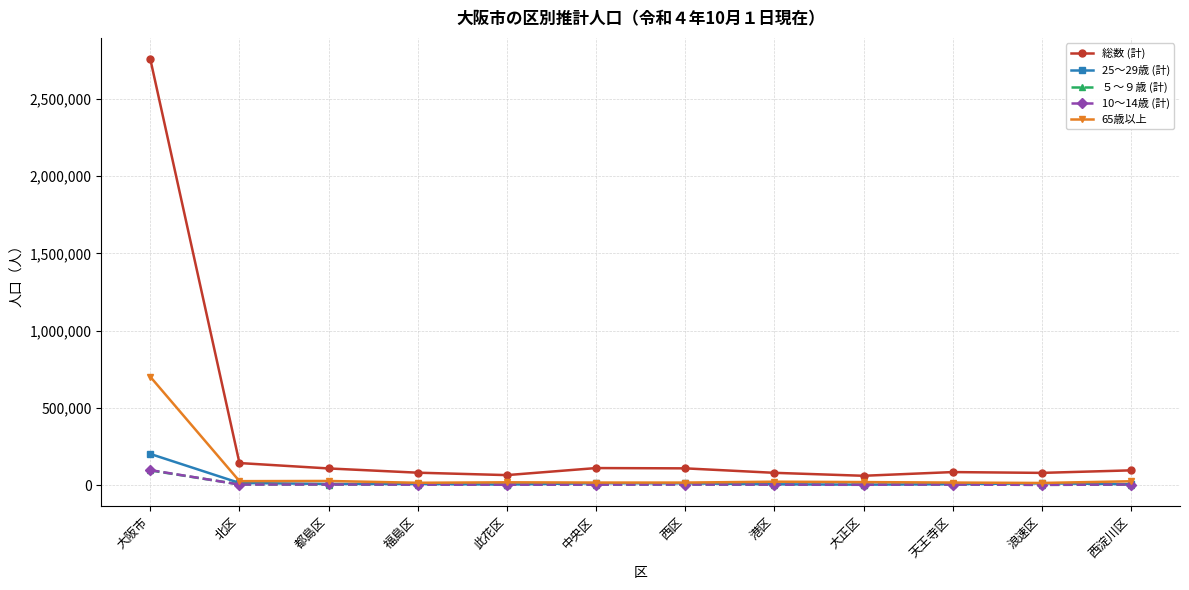

At which category is the sum across all series the highest?

大阪市